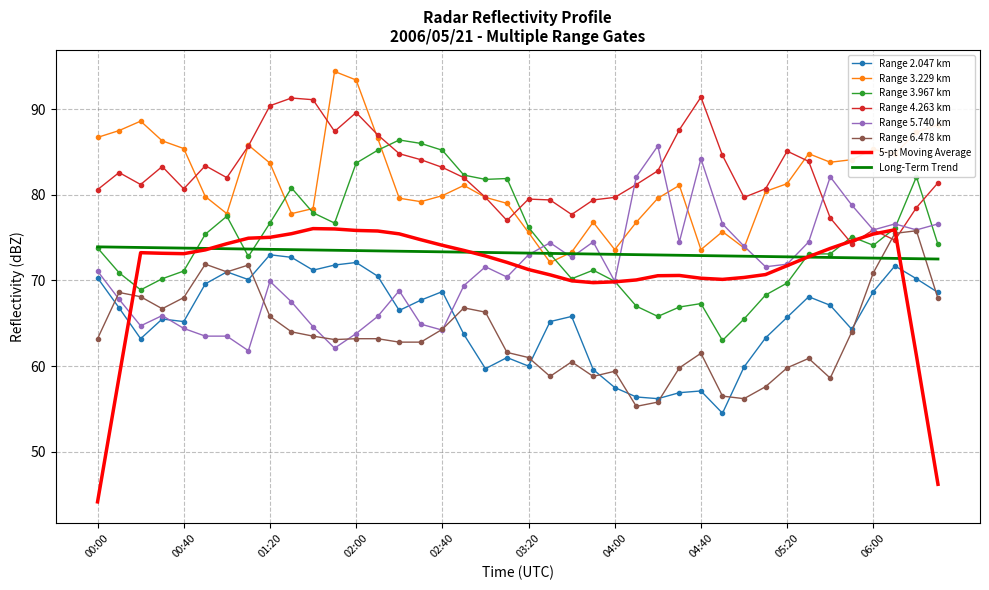

What is the minimum value shown in the chart?

44.2